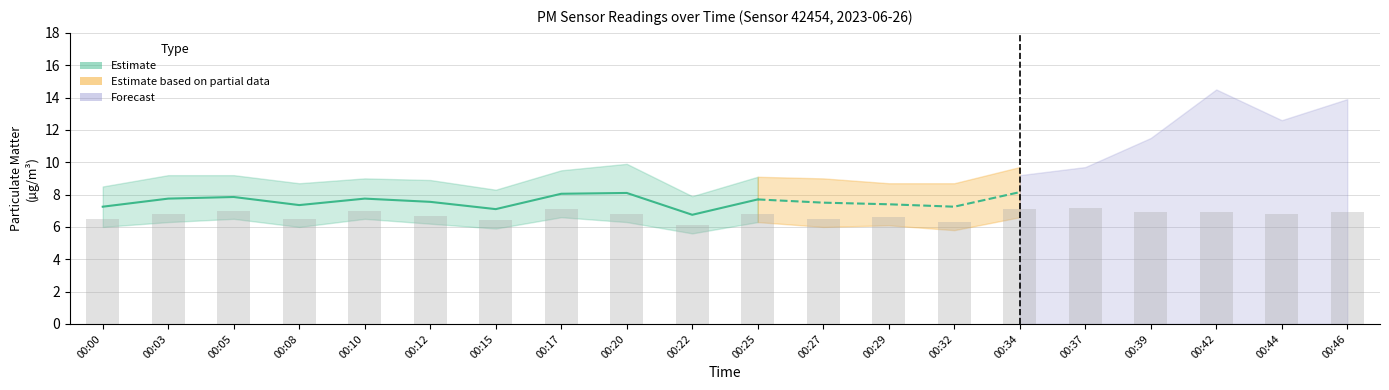

True or false: the data shows 7.1 at 00:17.

True